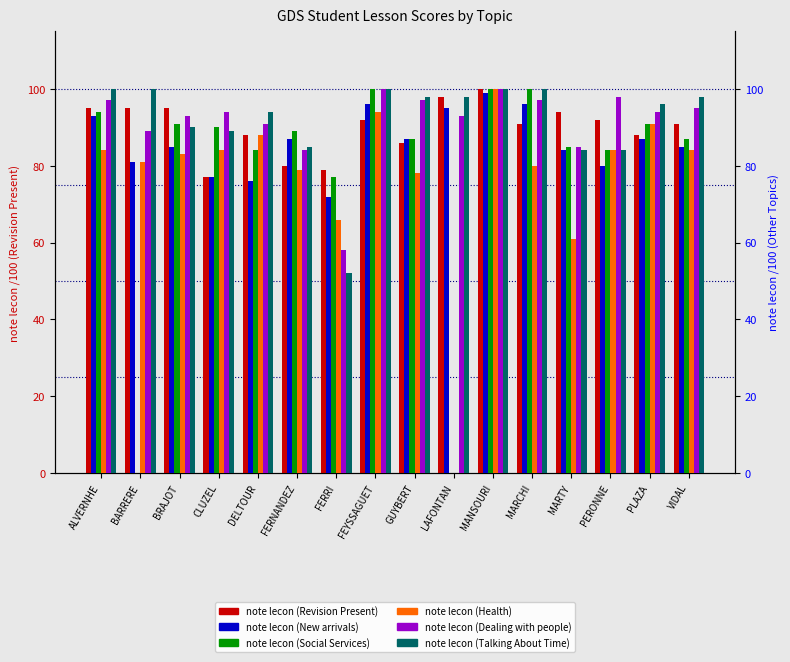

Reading left to right, list all the values displayed in this chart.

note lecon (Revision Present): ALVERNHE=95	BARRERE=95	BRAJOT=95	CLUZEL=77	DELTOUR=88	FERNANDEZ=80	FERRI=79	FEYSSAGUET=92	GUYBERT=86	LAFONTAN=98	MANSOURI=100	MARCHI=91	MARTY=94	PERONNE=92	PLAZA=88	VIDAL=91
note lecon (New arrivals): ALVERNHE=93	BARRERE=81	BRAJOT=85	CLUZEL=77	DELTOUR=76	FERNANDEZ=87	FERRI=72	FEYSSAGUET=96	GUYBERT=87	LAFONTAN=95	MANSOURI=99	MARCHI=96	MARTY=84	PERONNE=80	PLAZA=87	VIDAL=85
note lecon (Social Services): ALVERNHE=94	BARRERE=0	BRAJOT=91	CLUZEL=90	DELTOUR=84	FERNANDEZ=89	FERRI=77	FEYSSAGUET=100	GUYBERT=87	LAFONTAN=0	MANSOURI=100	MARCHI=100	MARTY=85	PERONNE=84	PLAZA=91	VIDAL=87
note lecon (Health): ALVERNHE=84	BARRERE=81	BRAJOT=83	CLUZEL=84	DELTOUR=88	FERNANDEZ=79	FERRI=66	FEYSSAGUET=94	GUYBERT=78	LAFONTAN=0	MANSOURI=100	MARCHI=80	MARTY=61	PERONNE=84	PLAZA=91	VIDAL=84
note lecon (Dealing with people): ALVERNHE=97	BARRERE=89	BRAJOT=93	CLUZEL=94	DELTOUR=91	FERNANDEZ=84	FERRI=58	FEYSSAGUET=100	GUYBERT=97	LAFONTAN=93	MANSOURI=100	MARCHI=97	MARTY=85	PERONNE=98	PLAZA=94	VIDAL=95
note lecon (Talking About Time): ALVERNHE=100	BARRERE=100	BRAJOT=90	CLUZEL=89	DELTOUR=94	FERNANDEZ=85	FERRI=52	FEYSSAGUET=100	GUYBERT=98	LAFONTAN=98	MANSOURI=100	MARCHI=100	MARTY=84	PERONNE=84	PLAZA=96	VIDAL=98